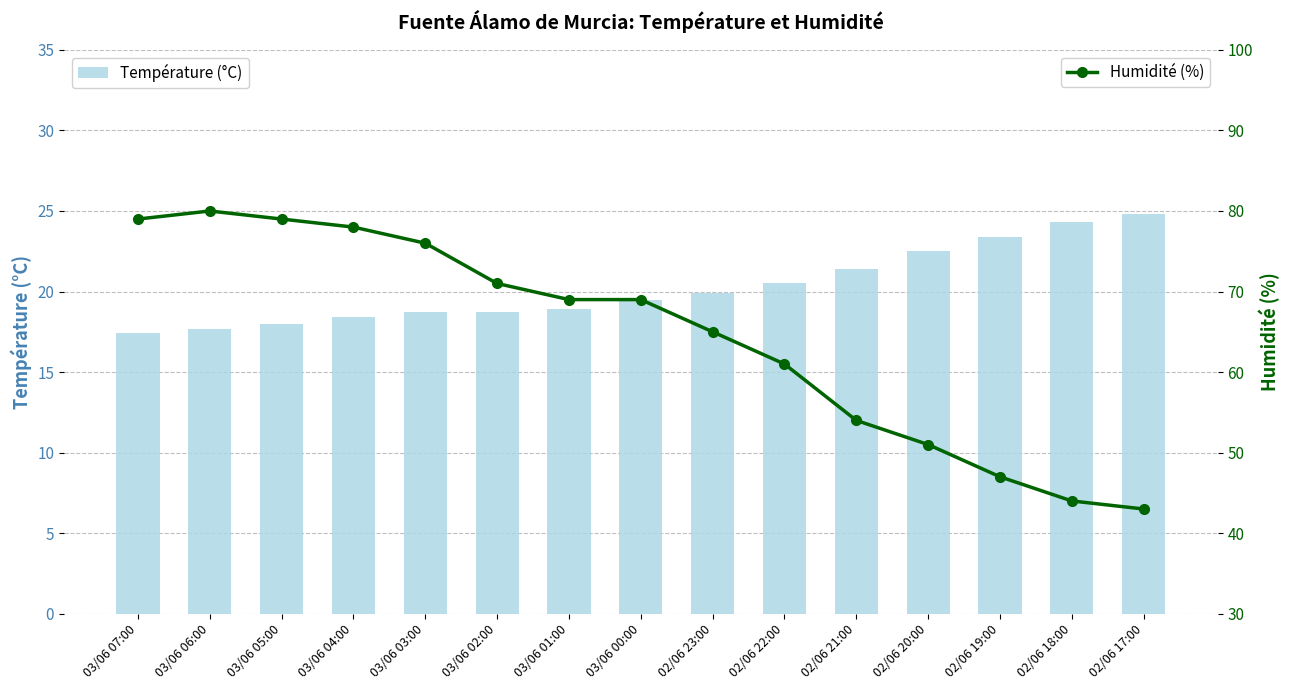

Which label corresponds to the smallest value in the chart?

03/06 07:00